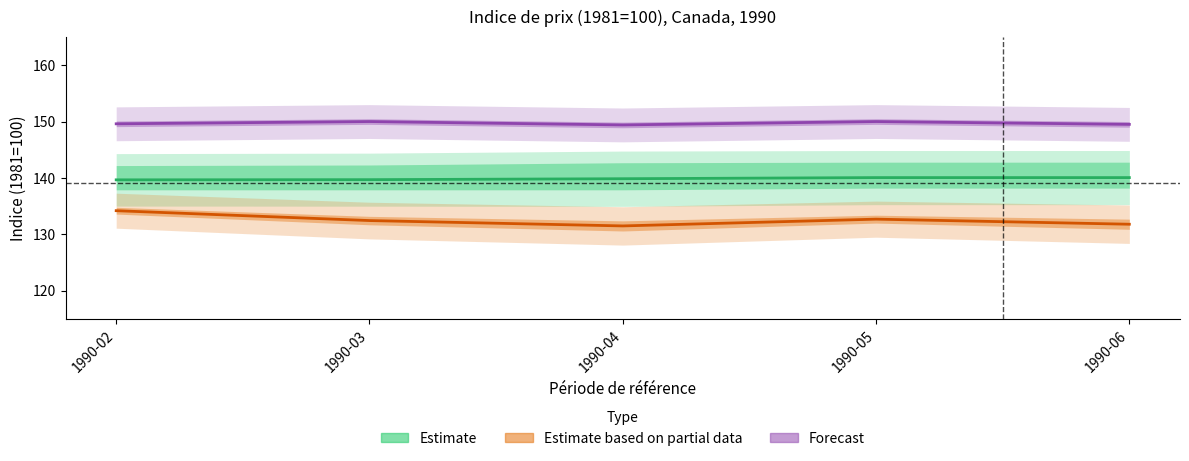

Reading left to right, list all the values displayed in this chart.

Machines et matériel: 139.7	139.7	139.9	140.1	140.1
Voitures, camions et autre matériel: 134.2	132.4	131.5	132.7	131.8
Autre matériel de transport: 149.6	150.0	149.4	150.0	149.5